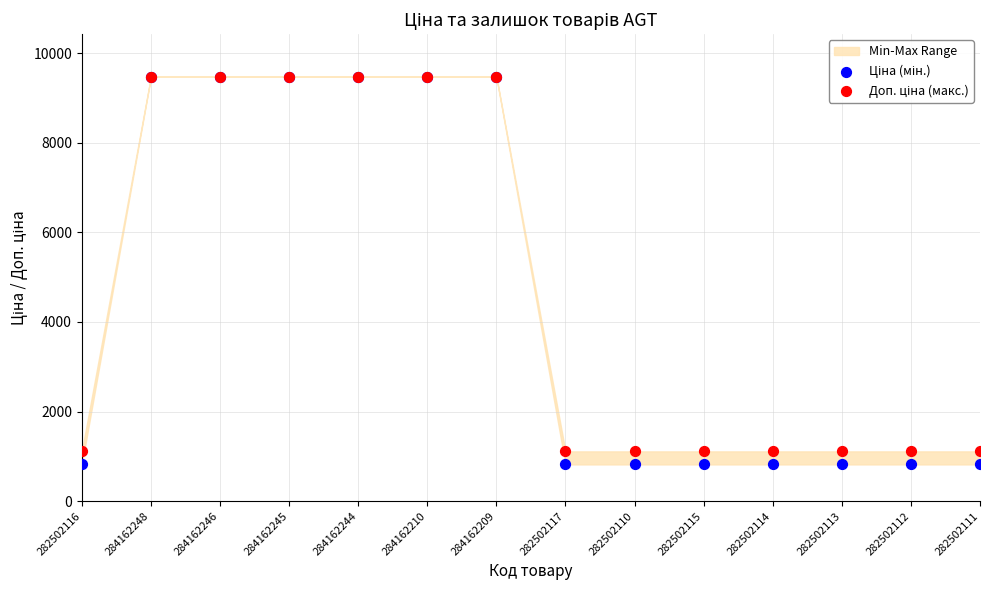

Which series reaches the minimum Y coordinate?

Ціна (мін.)